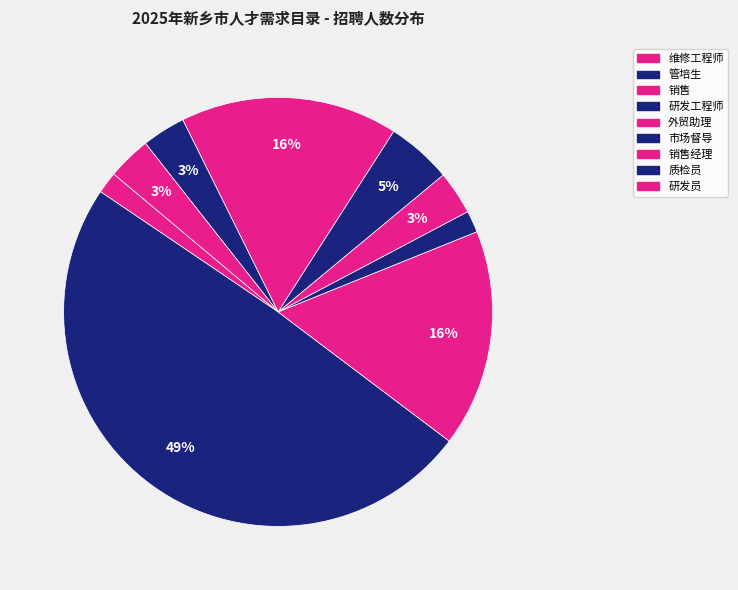

Is there a majority slice in this chart?

No